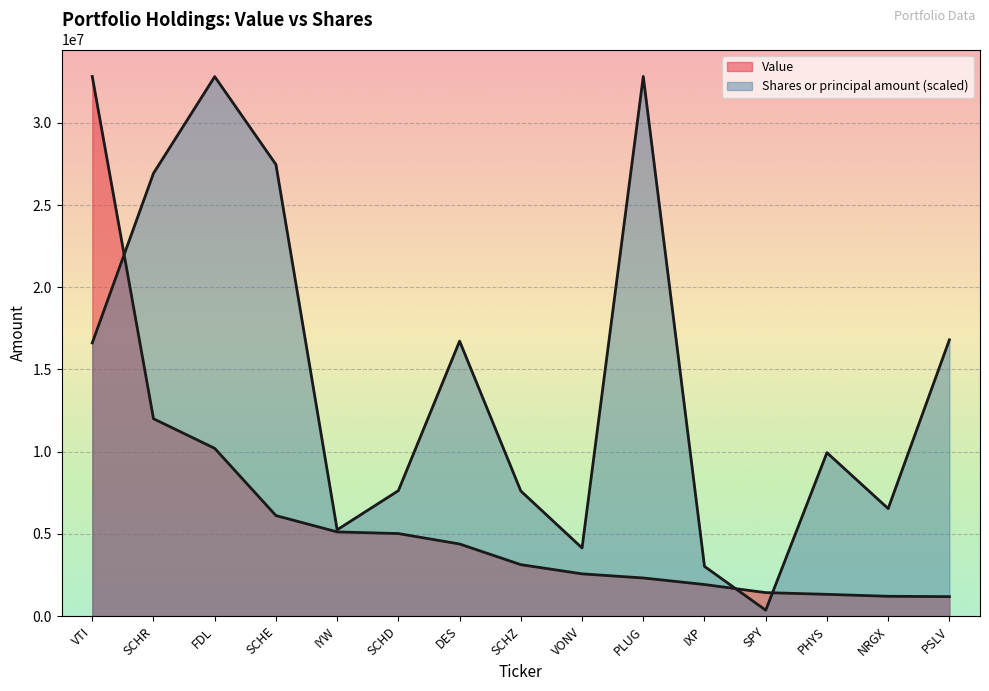

Between SCHE and PSLV, which series saw the biggest shift?

Shares or principal amount